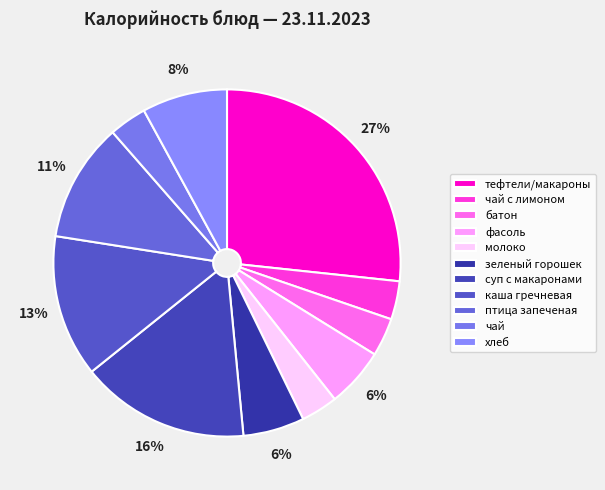

Which category has the smallest portion of the pie?

молоко